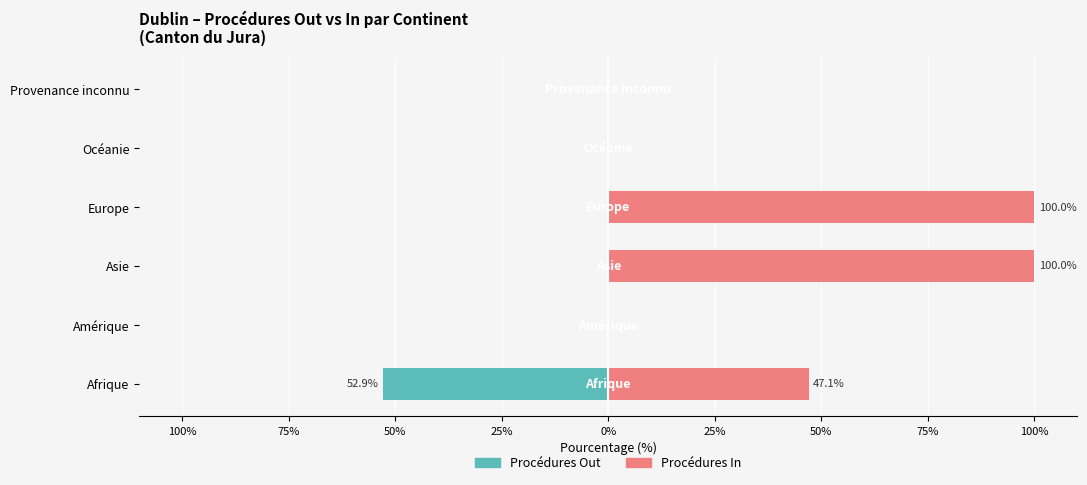

What is the spread (max minus min) of values at Europe?

100.0